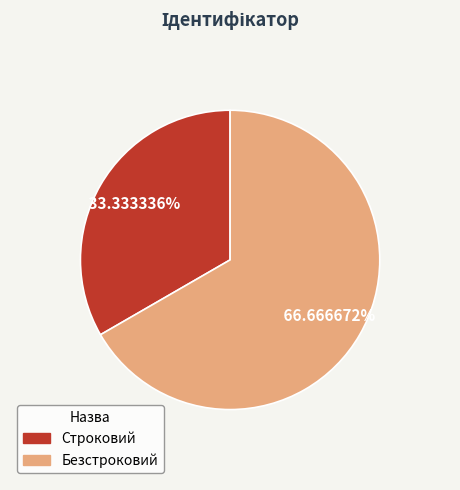

Which has a higher value, Безстроковий or Строковий?

Безстроковий